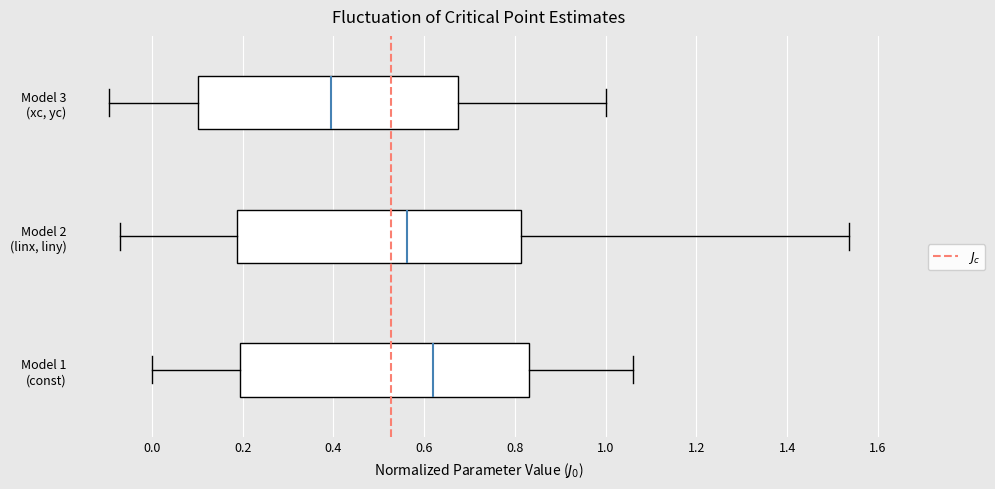

Where does the right whisker of the box for Model 2 (linx, liny) end on the x-axis? The values are not printed on the chart, so give them approximately, as read against the axis.

1.54